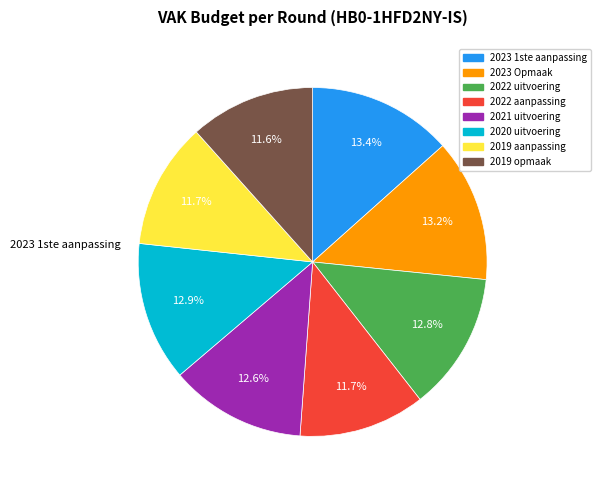

To the nearest percent, what percentage of the pie is 2022 aanpassing?

12%